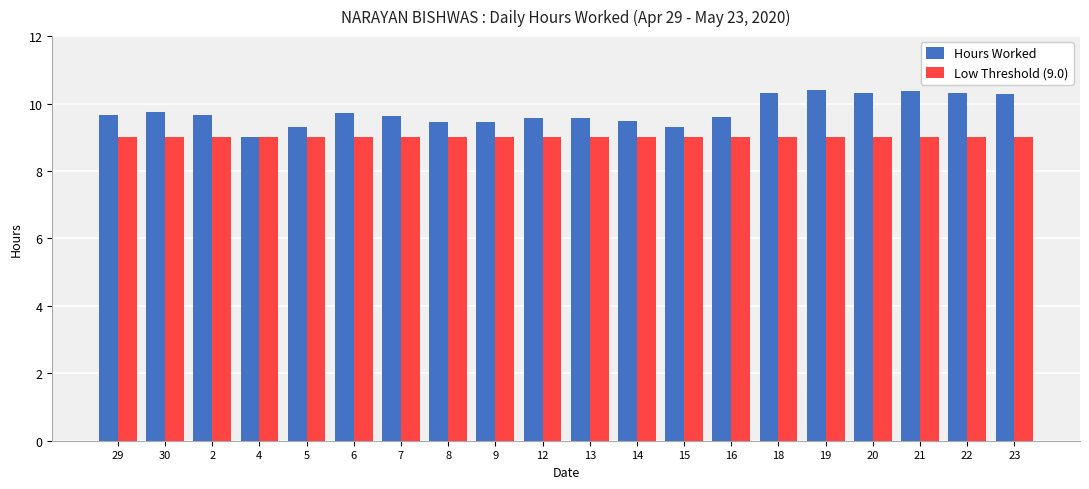

What is the sum of all Hours Worked values?

195.1